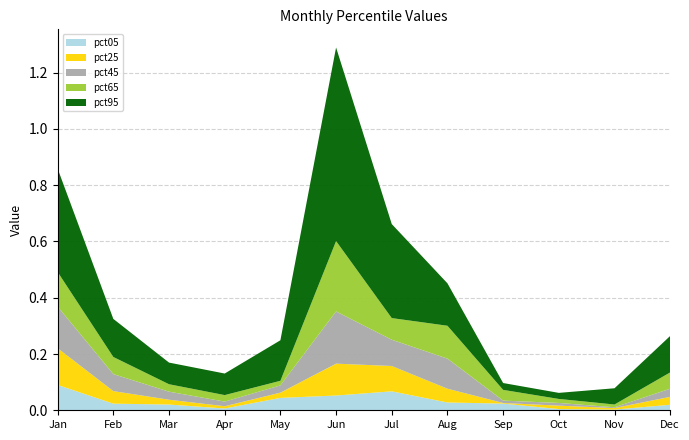

The value of pct05 at Oct is 0.0. True or false?

True